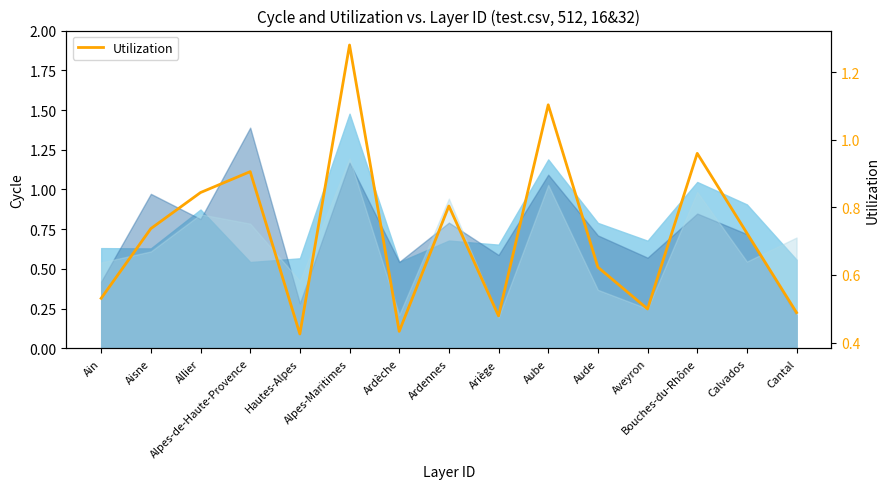

What is the value of the 11th point from the left?

0.6